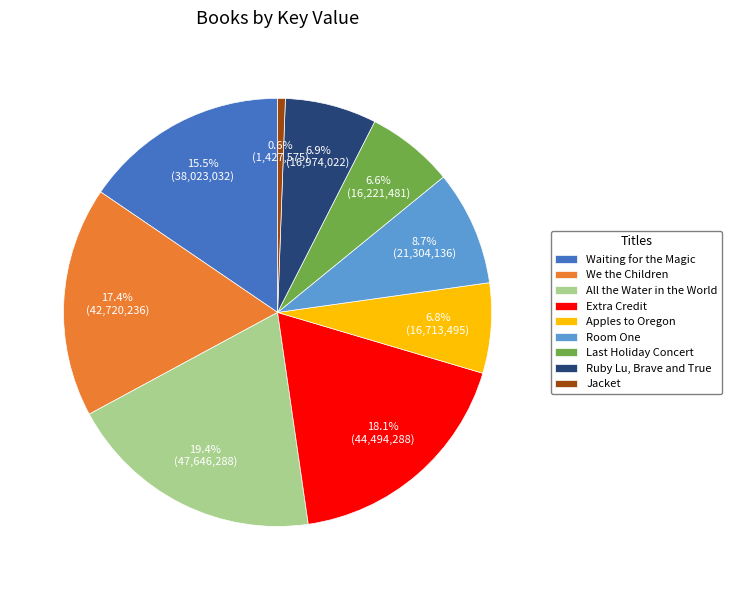

Which slice is the largest?

All the Water in the World